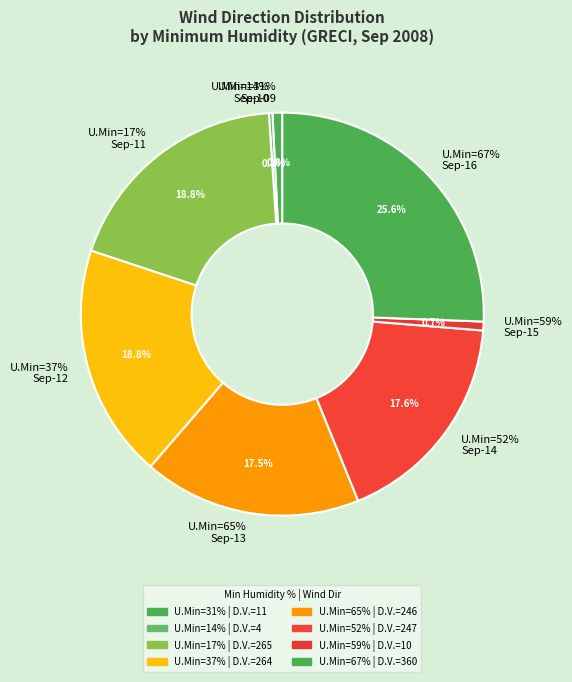

What is the largest slice in the pie chart?

67